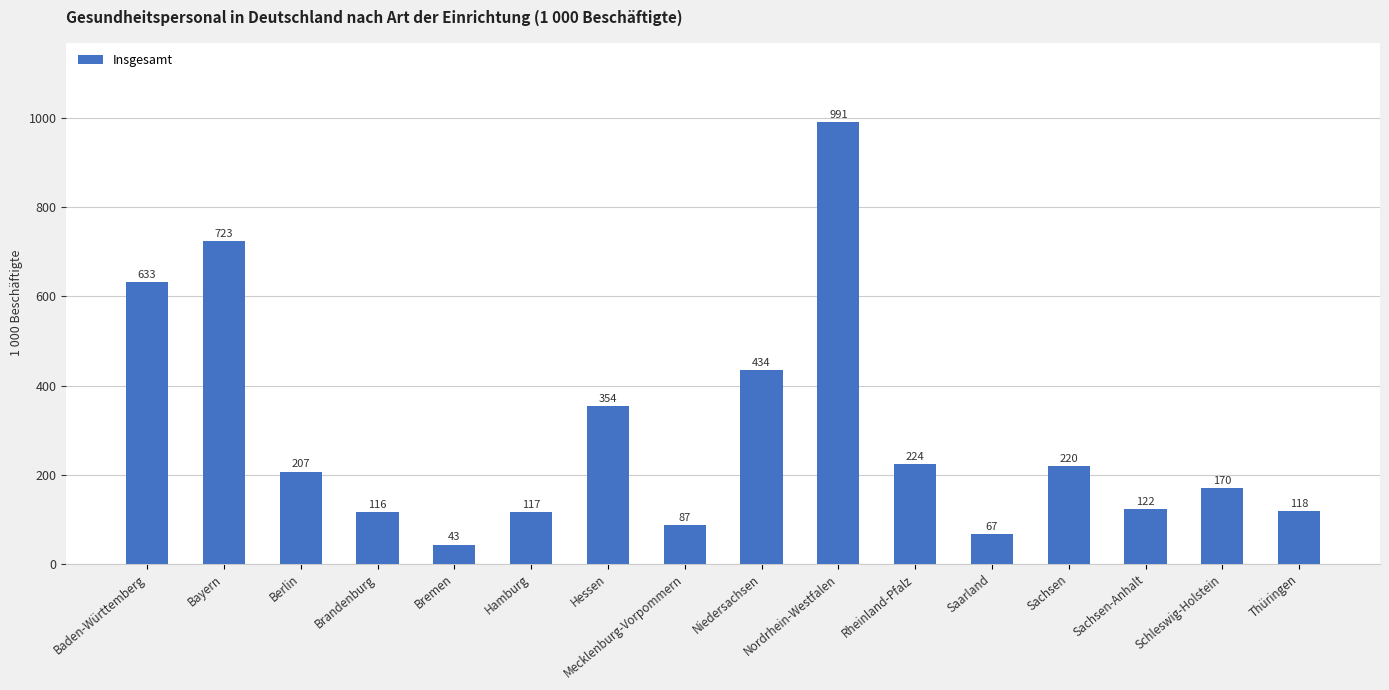

How many categories are shown in the chart?

16